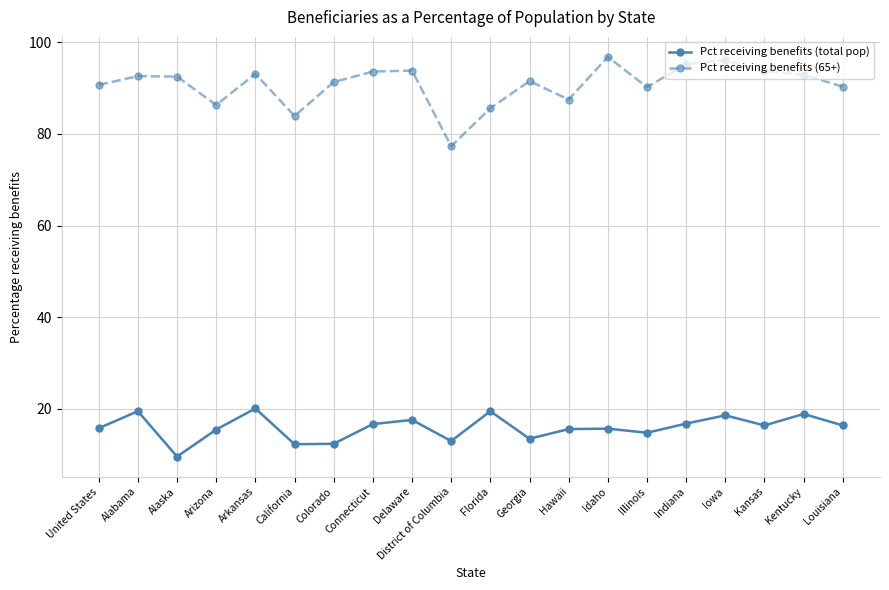

At Louisiana, list the series in order from largest to smallest.

Pct receiving benefits (65+), Pct receiving benefits (total pop)